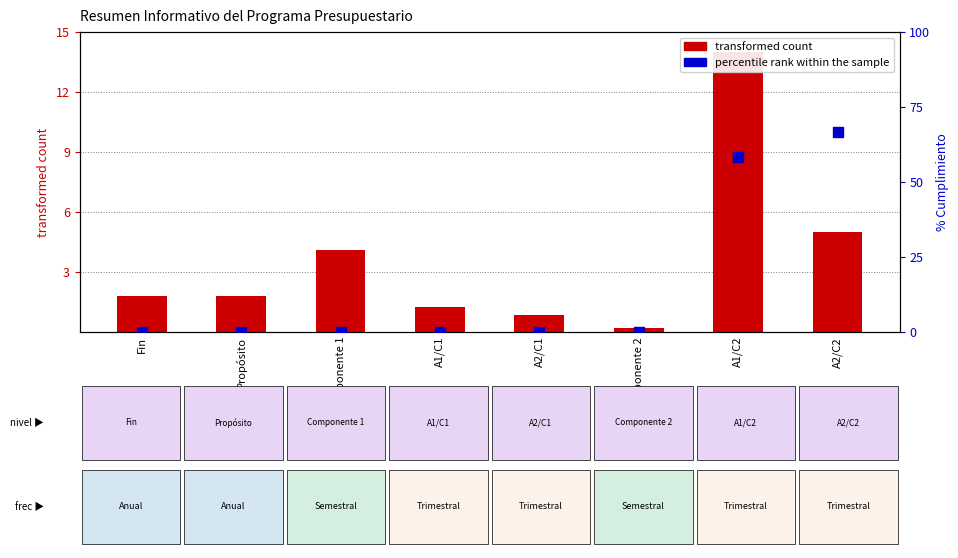

Is the value of percentile rank within the sample at A2/C1 greater than the value of transformed count at Componente 1?

No